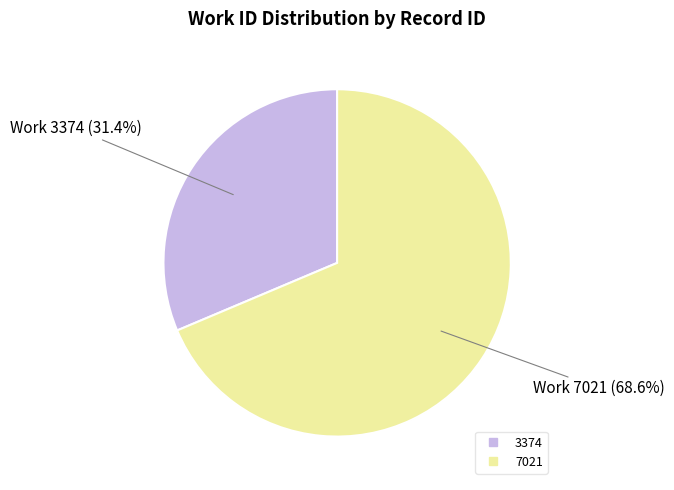

What percentage is NOT represented by 7021?

31.4%